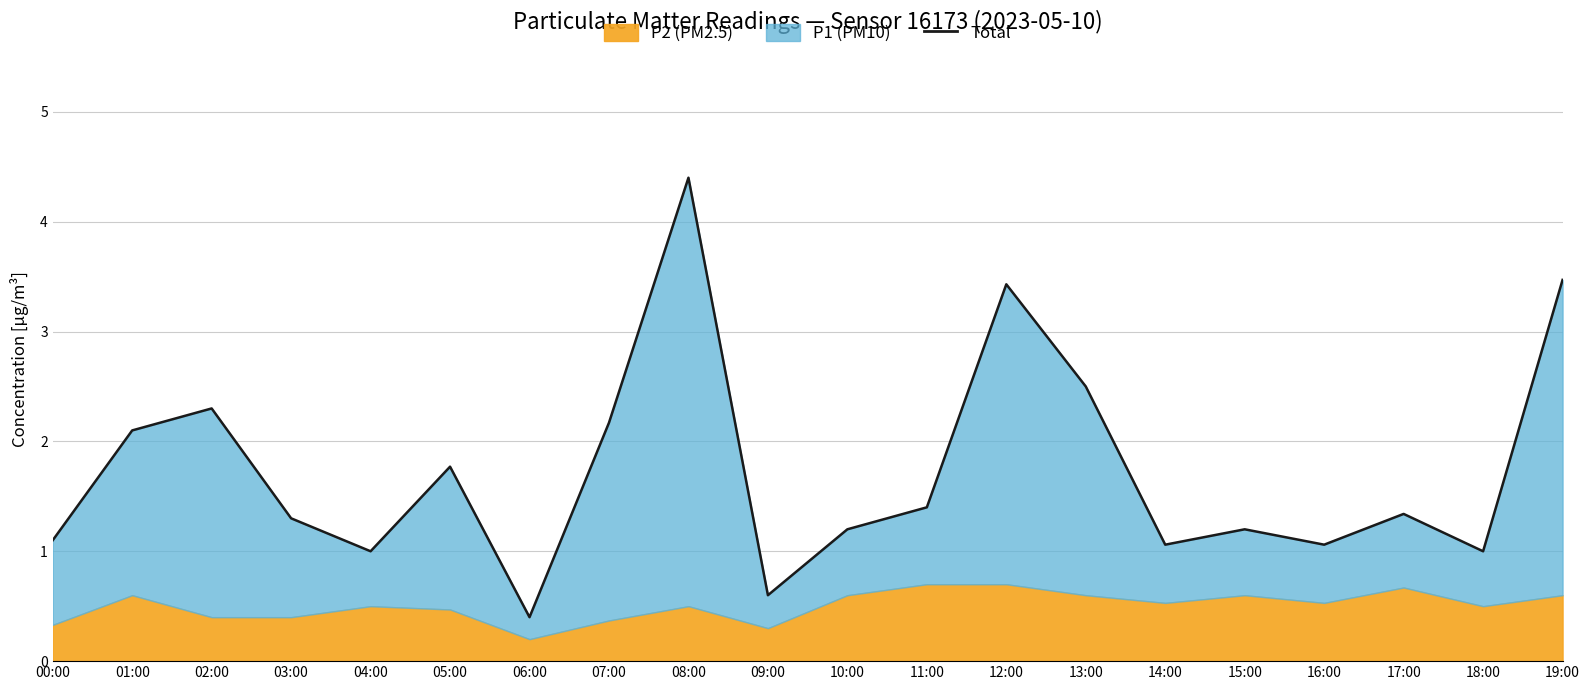

What is the sum of the values at 16:00 and 00:00?

2.2